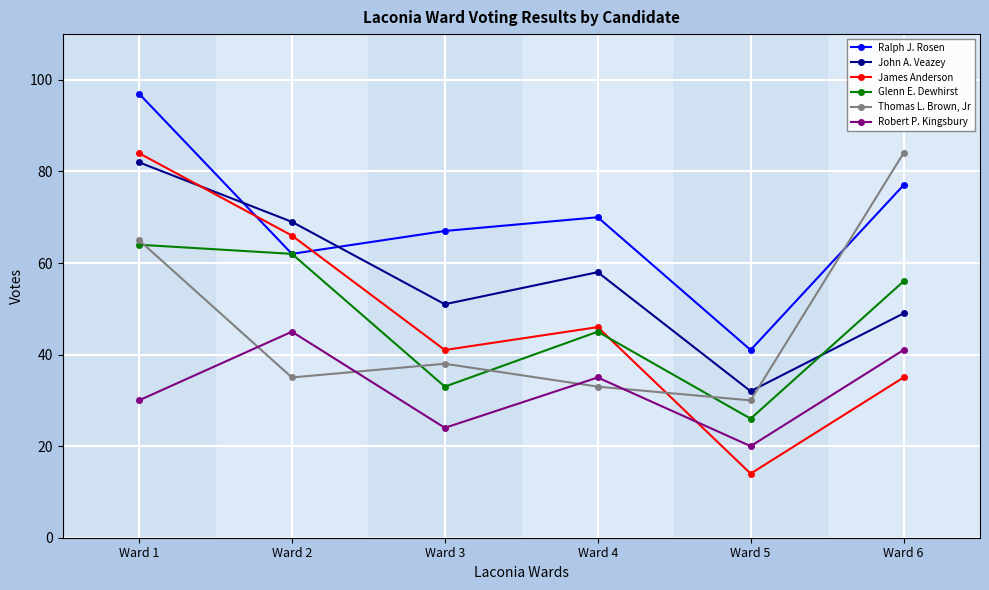

Reading right to left, what are all the values shown in this chart?

Ralph J. Rosen: Ward 6=77	Ward 5=41	Ward 4=70	Ward 3=67	Ward 2=62	Ward 1=97
John A. Veazey: Ward 6=49	Ward 5=32	Ward 4=58	Ward 3=51	Ward 2=69	Ward 1=82
James Anderson: Ward 6=35	Ward 5=14	Ward 4=46	Ward 3=41	Ward 2=66	Ward 1=84
Glenn E. Dewhirst: Ward 6=56	Ward 5=26	Ward 4=45	Ward 3=33	Ward 2=62	Ward 1=64
Thomas L. Brown, Jr: Ward 6=84	Ward 5=30	Ward 4=33	Ward 3=38	Ward 2=35	Ward 1=65
Robert P. Kingsbury: Ward 6=41	Ward 5=20	Ward 4=35	Ward 3=24	Ward 2=45	Ward 1=30